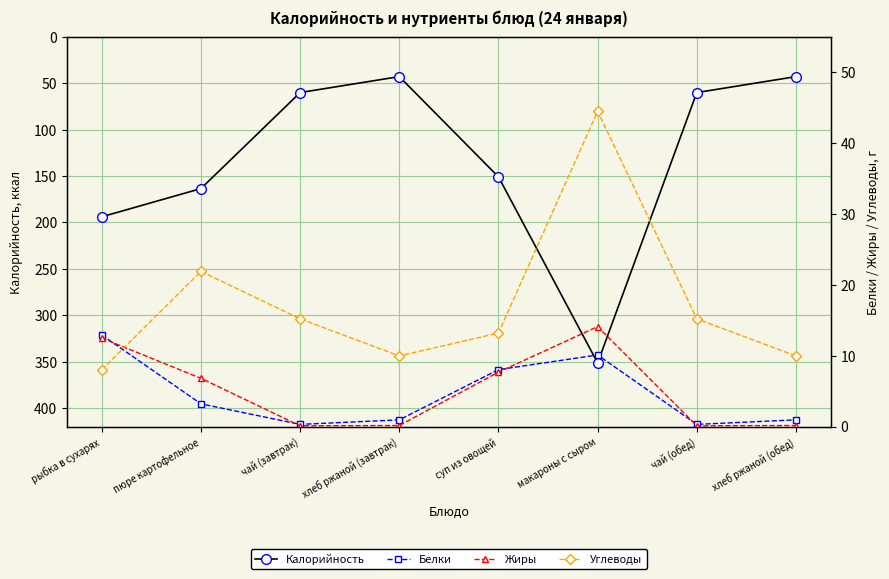

True or false: Калорийность and Жиры intersect in this chart.

False